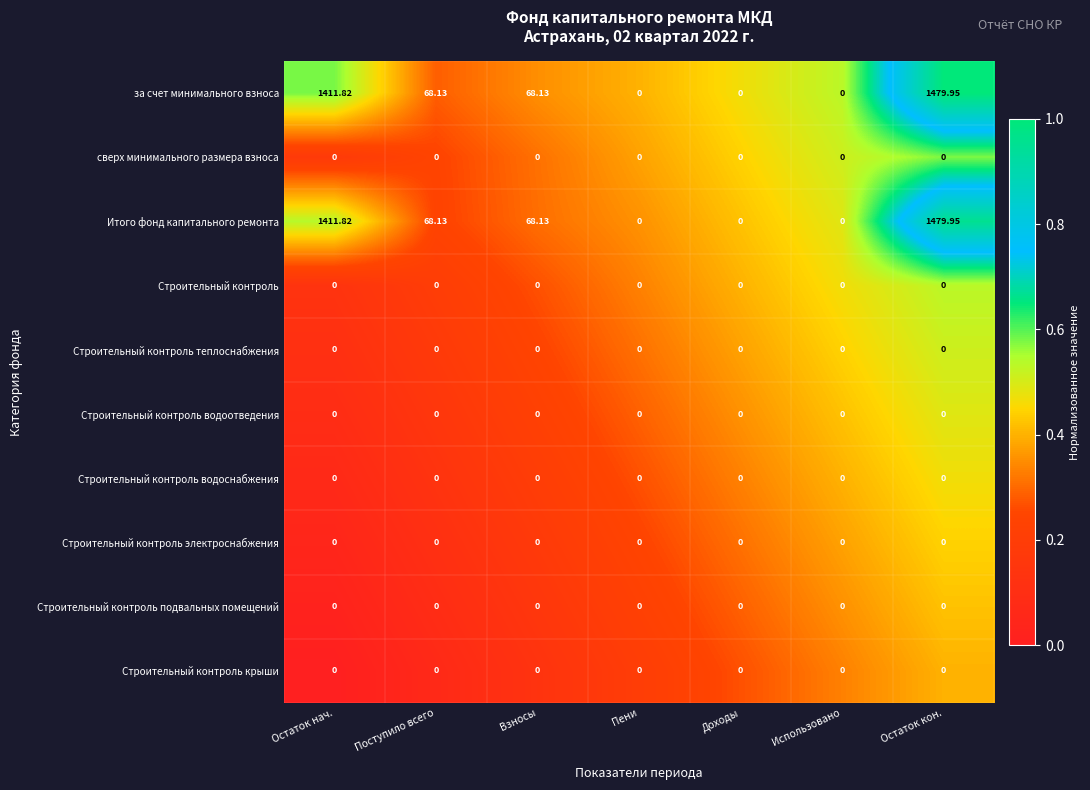

At which category is the sum across all series the highest?

Остаток кон.